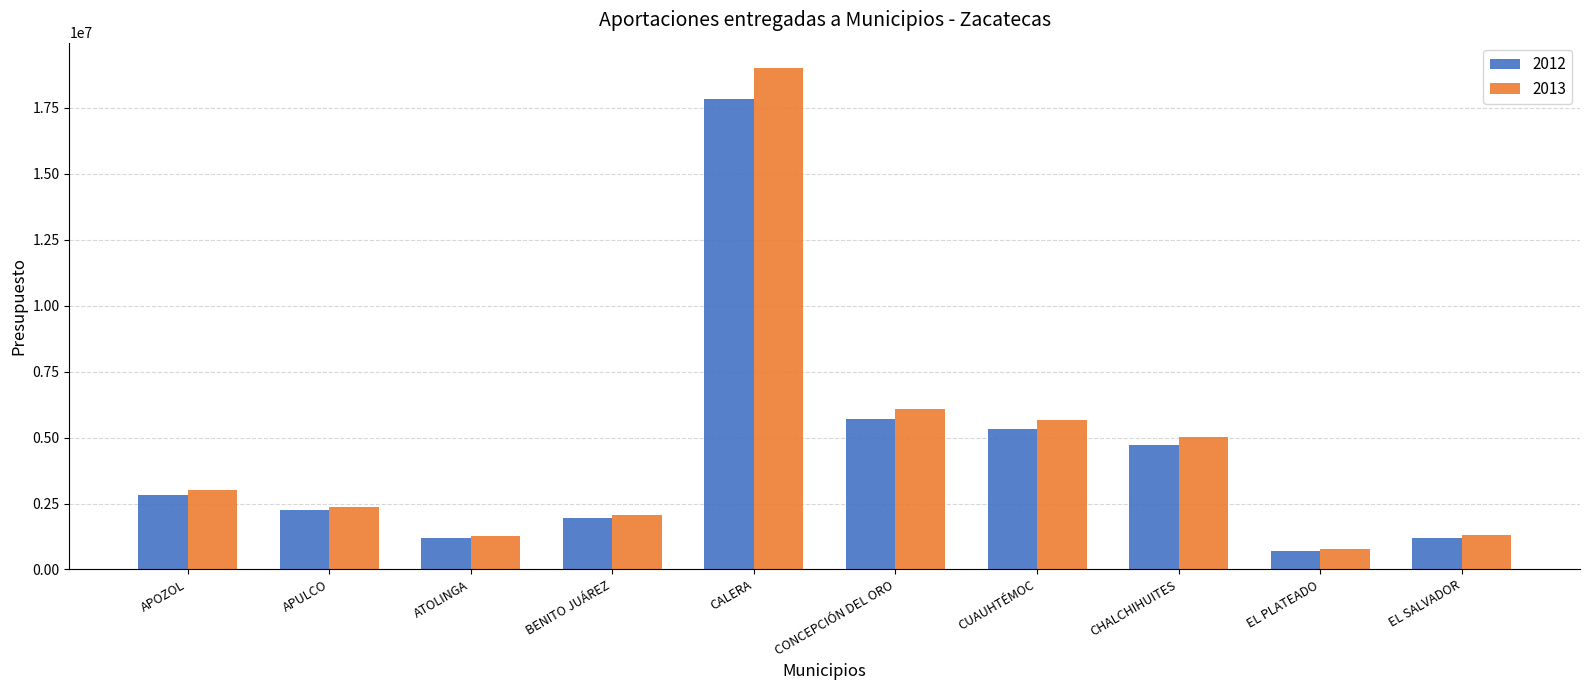

The value of 2013 at APOZOL is 3008155. True or false?

True